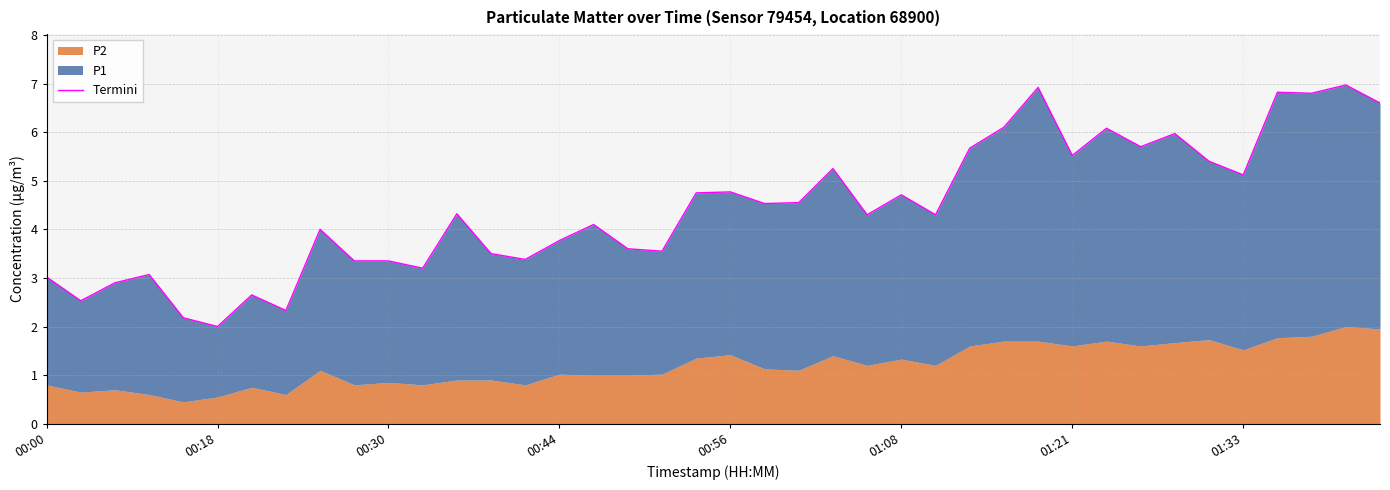

Does the chart have visible grid lines?

Yes